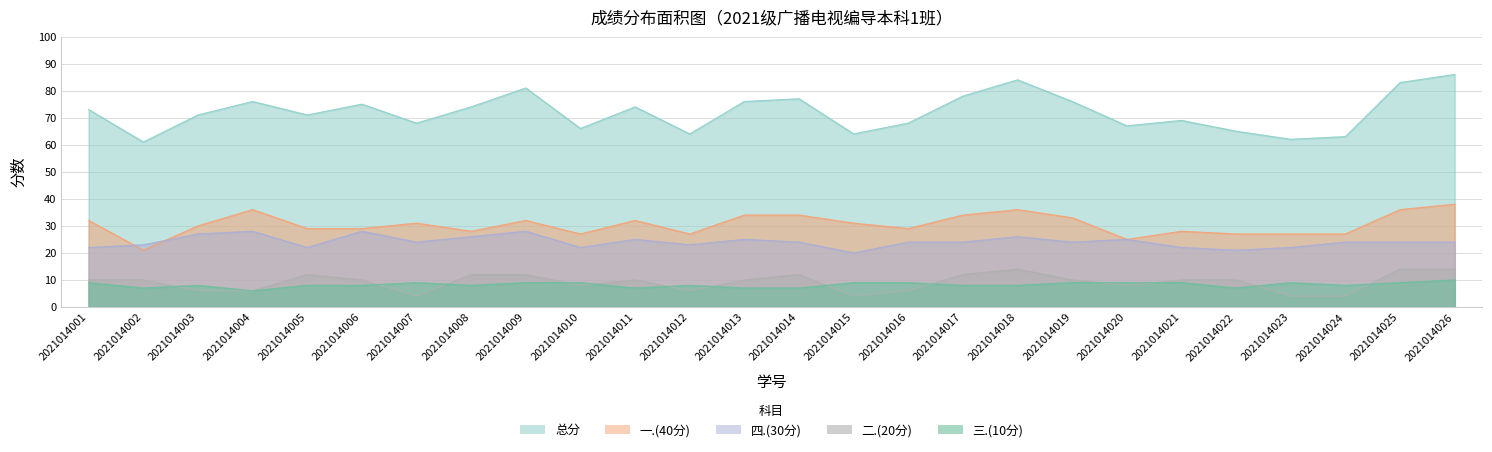

Count the 二.(20分) values in the range 6 to 12.

19